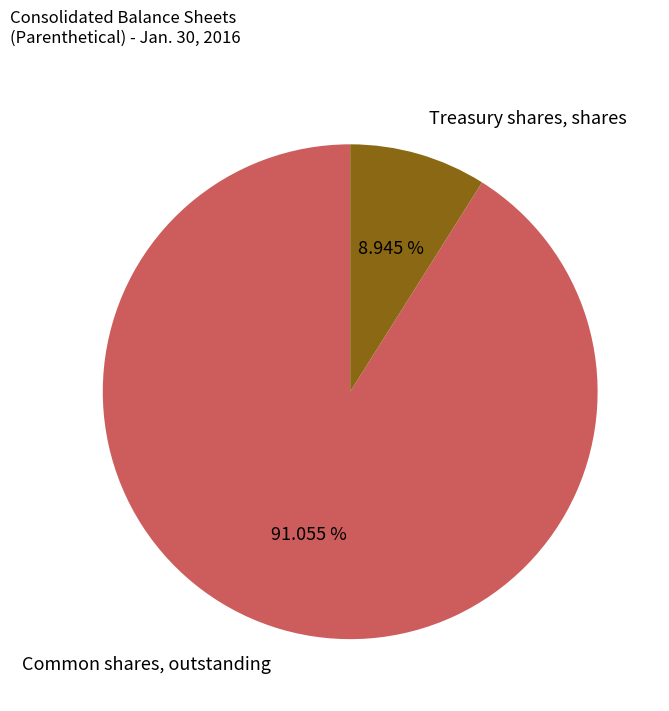

To the nearest percent, what percentage of the pie is Common shares, outstanding?

91%